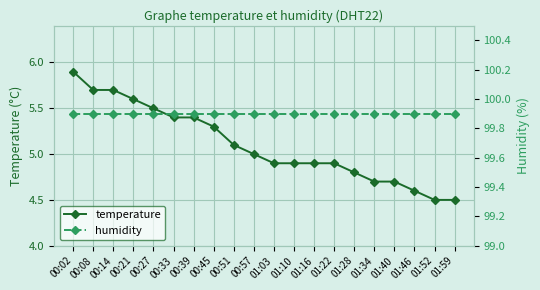

Where is humidity nearest to the value 99?

00:02